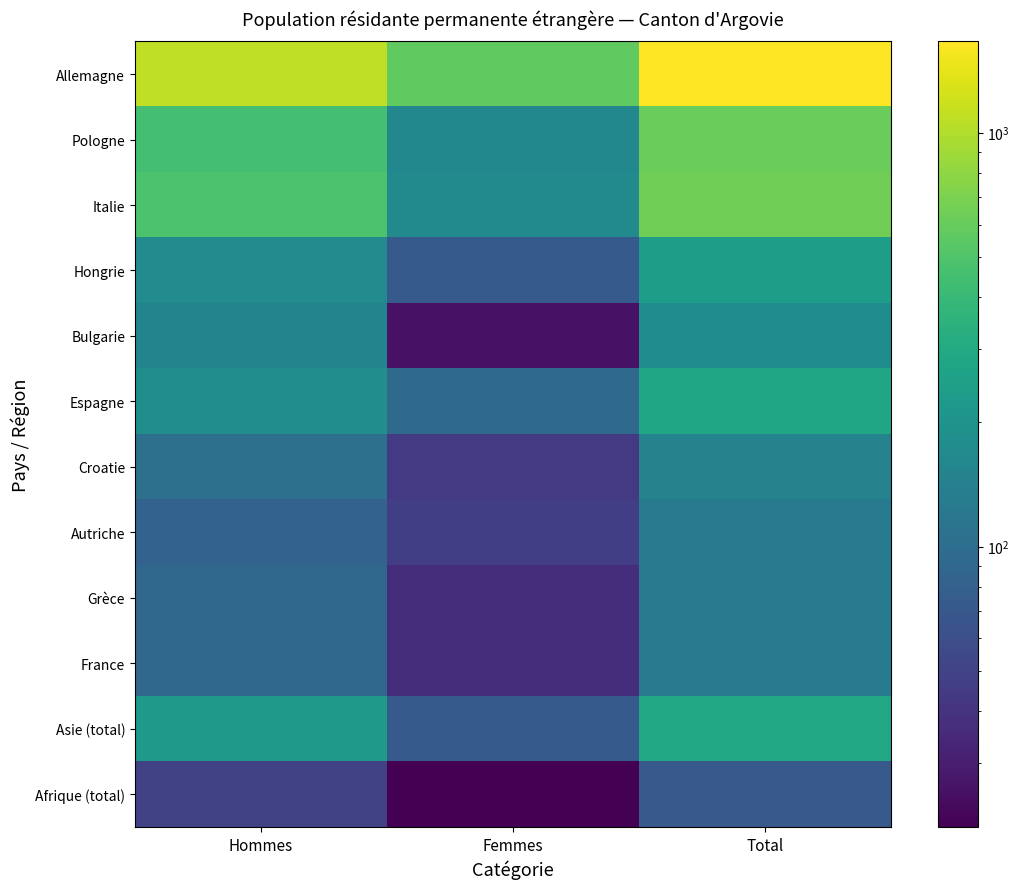

At which category is the sum across all series the highest?

Total